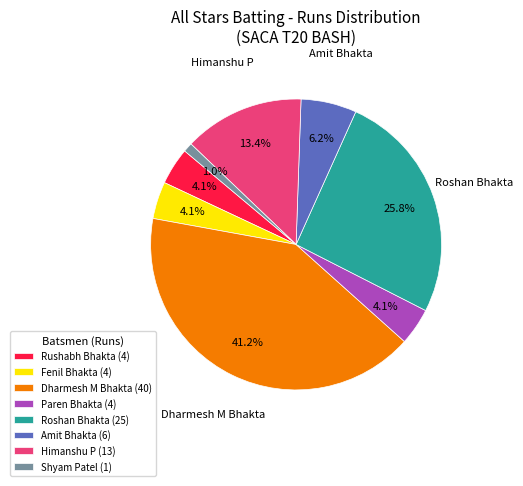

To the nearest percent, what is the average slice percentage?

12%